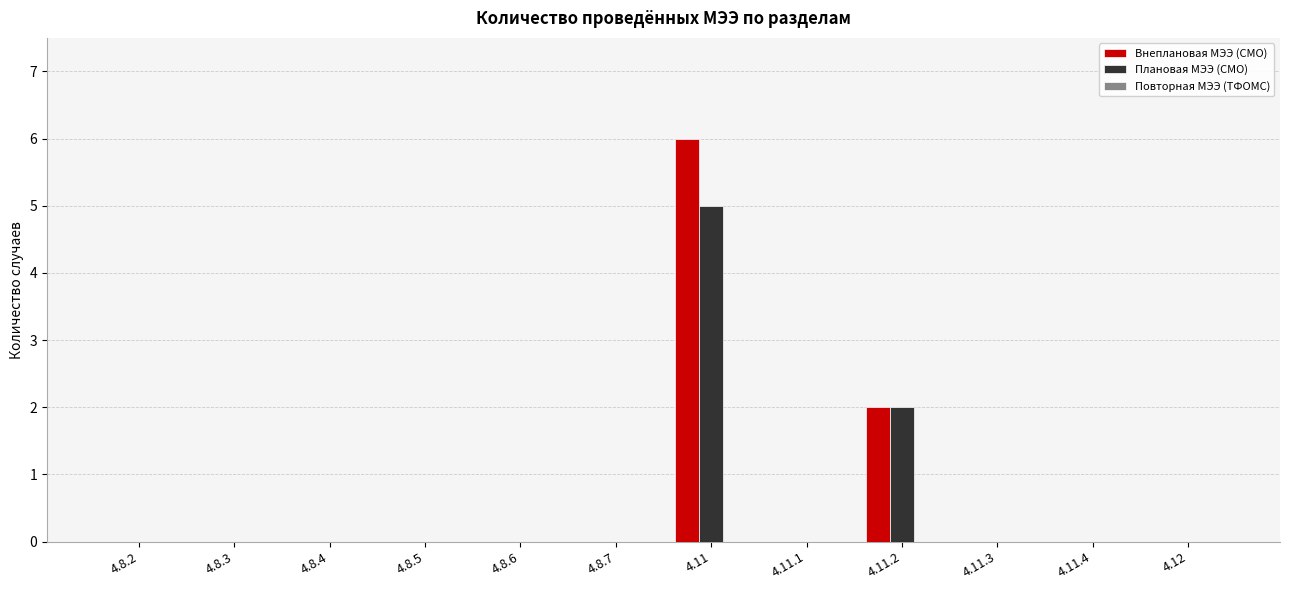

What is the maximum value for Плановая МЭЭ (СМО)?

5